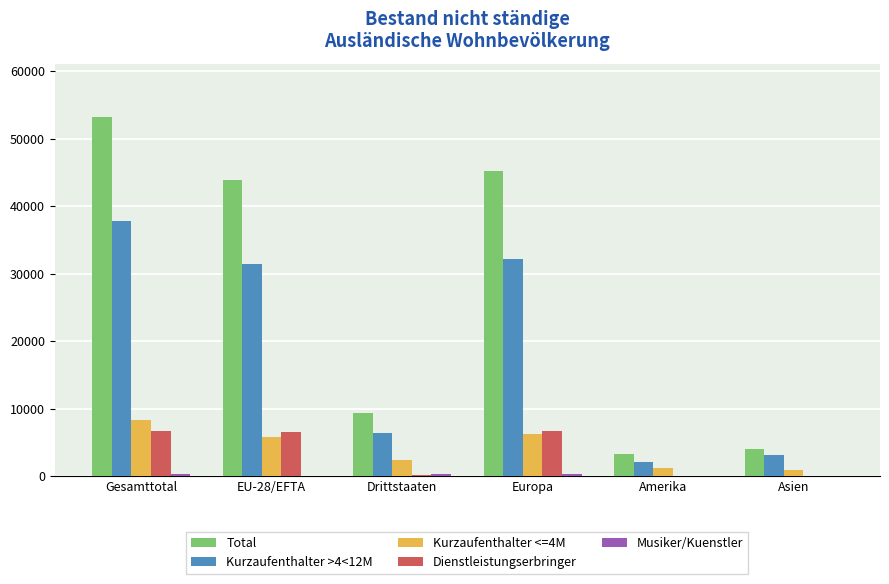

The Total series shows 6719 at Asien. True or false?

False